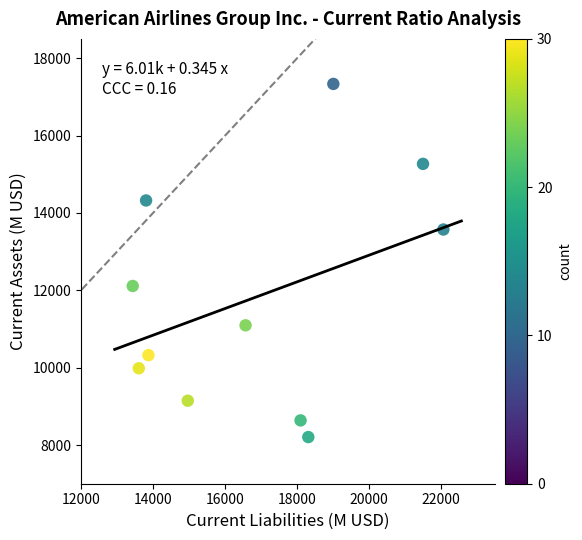

What is the average Y value?

11819